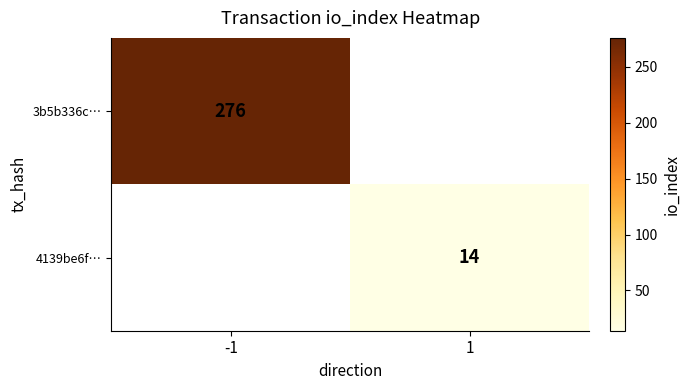

True or false: 4139be6f… has a value of 25 at 1.

False